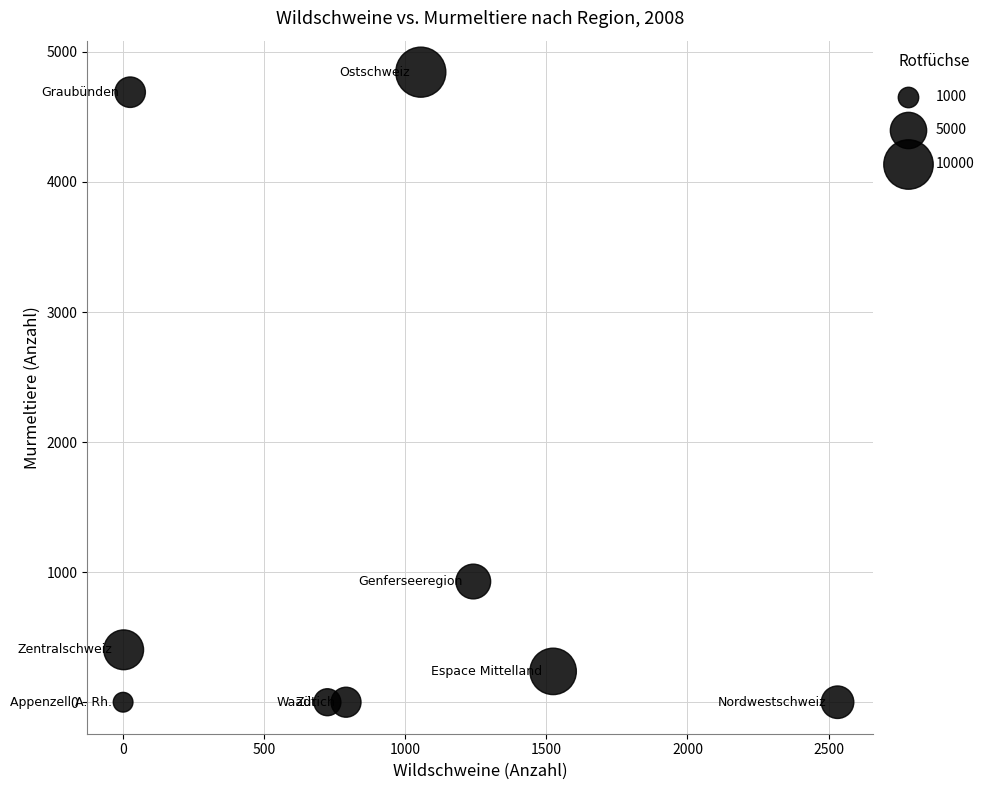

What is the average X value?

877